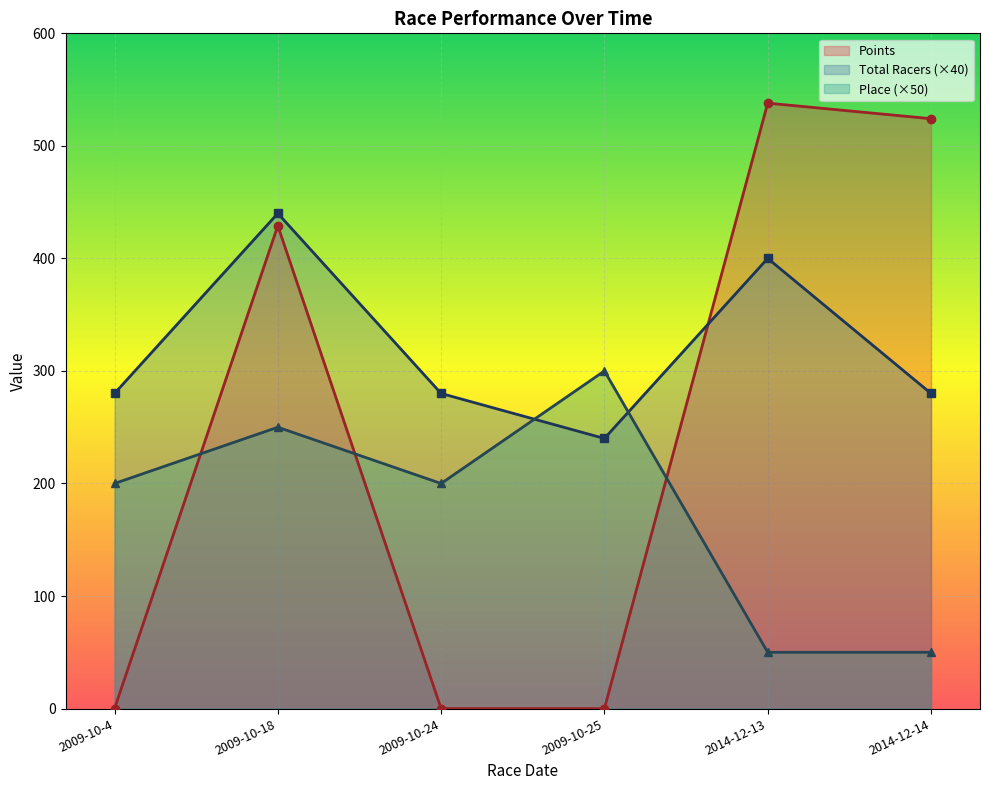

What is the label of the 2nd point from the left?

2009-10-18